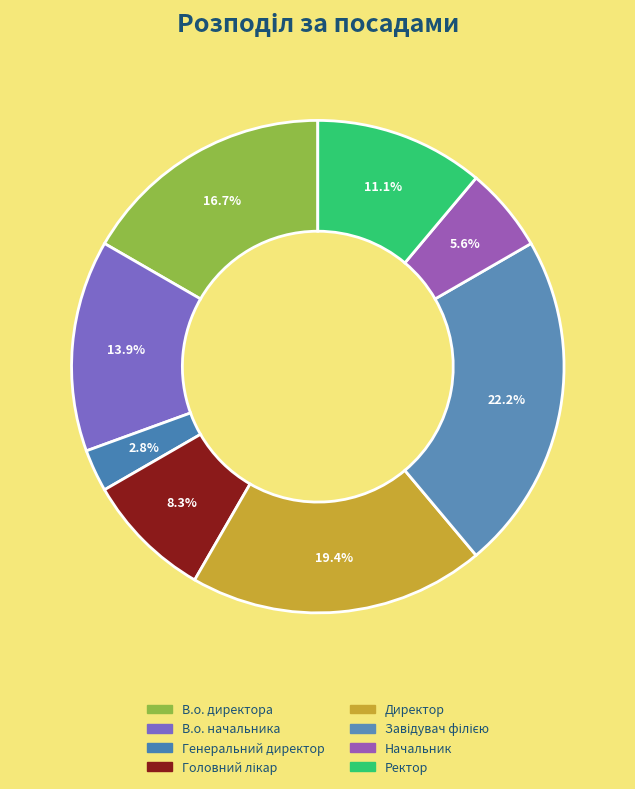

Does Начальник account for over 50% of the chart?

No